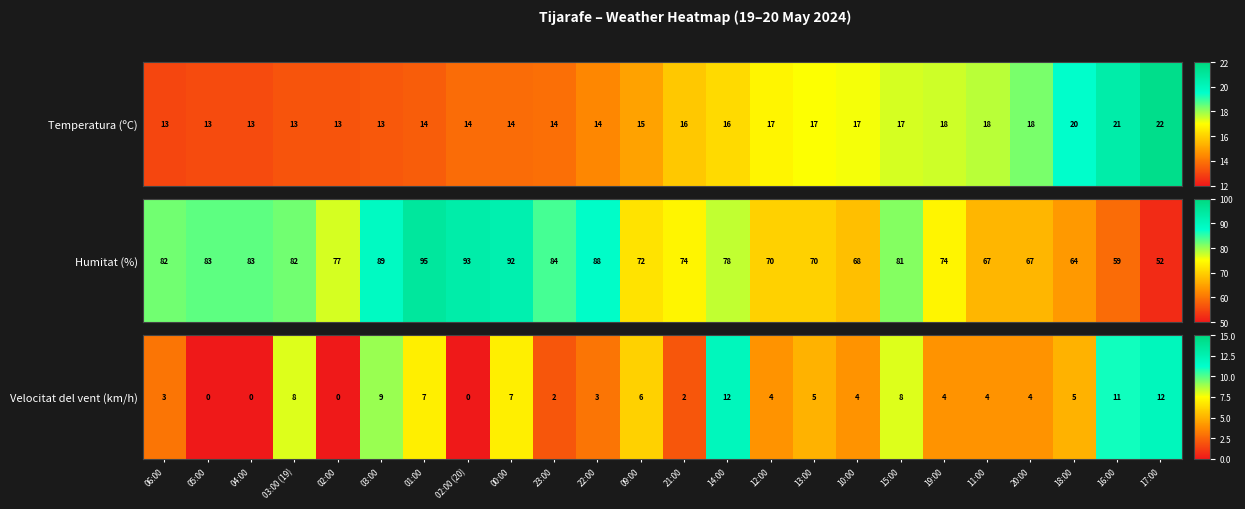

What is the difference between the values at 19:00 and 18:00?

1